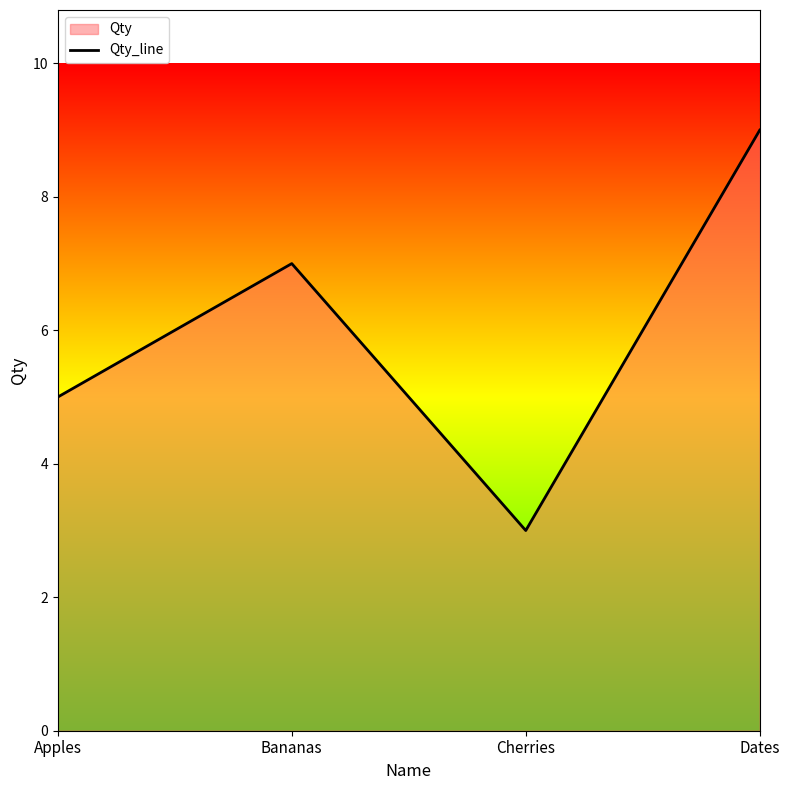

How many values are below 7?

2